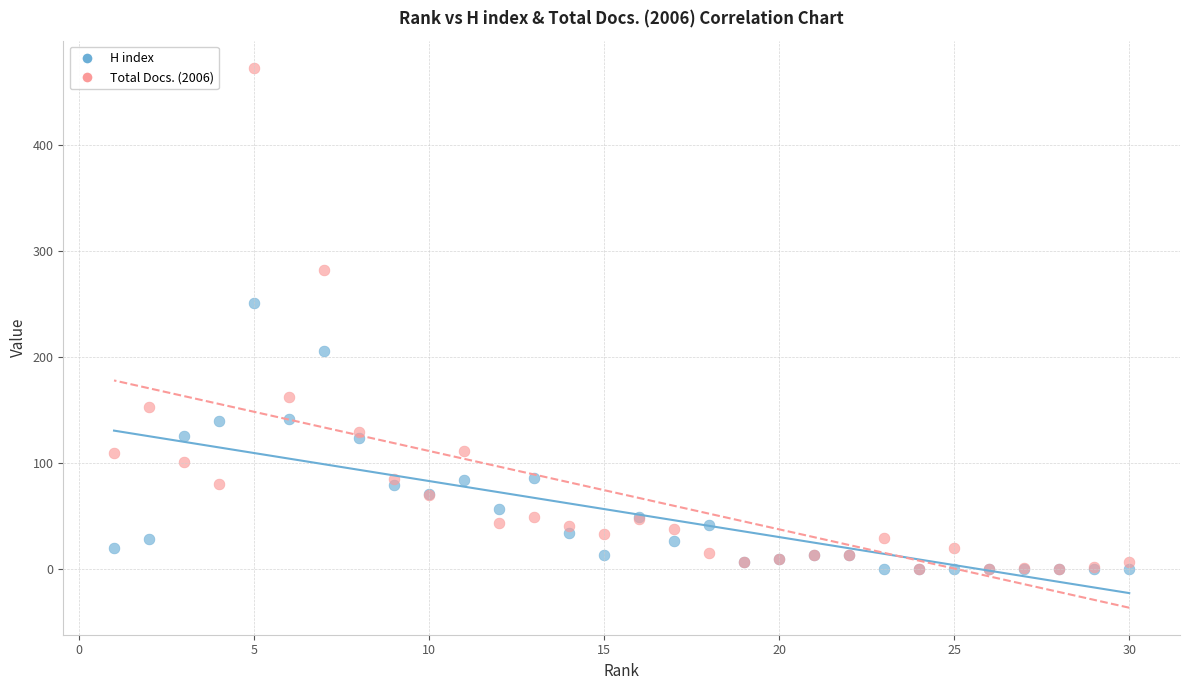

What are all the series names shown in the legend?

H index, Total Docs. (2006)